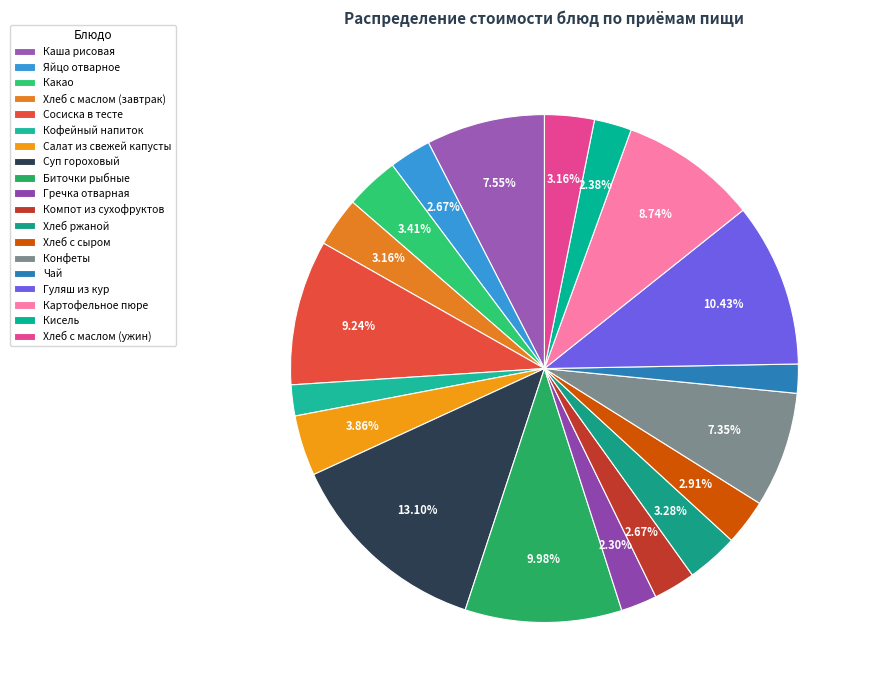

How many segments does this pie chart have?

19